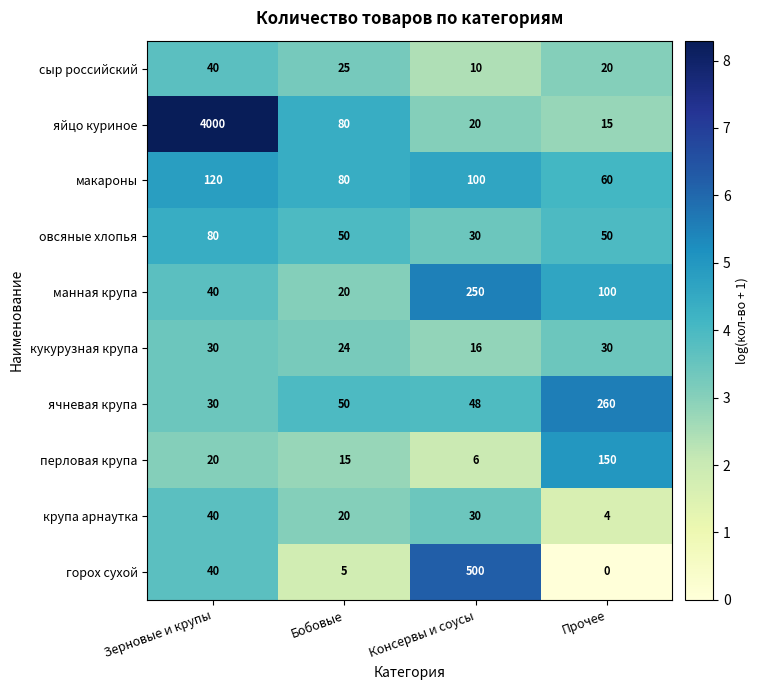

At how many categories does at least one series exceed 1?

4